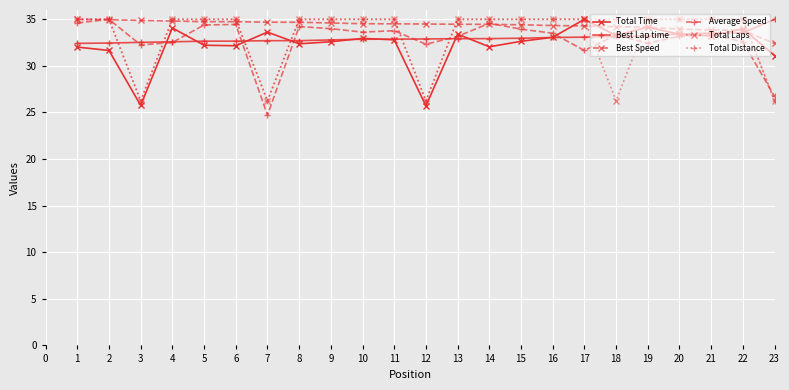

Which category has the highest value in the Total Time series?

17